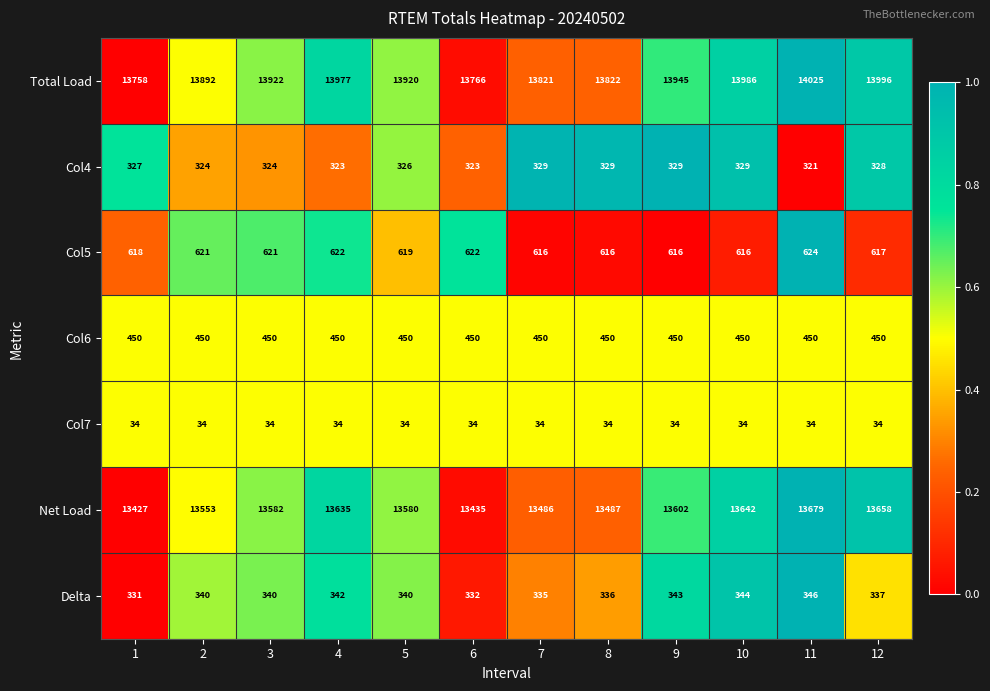

What is the total value across all series at 2?

29214